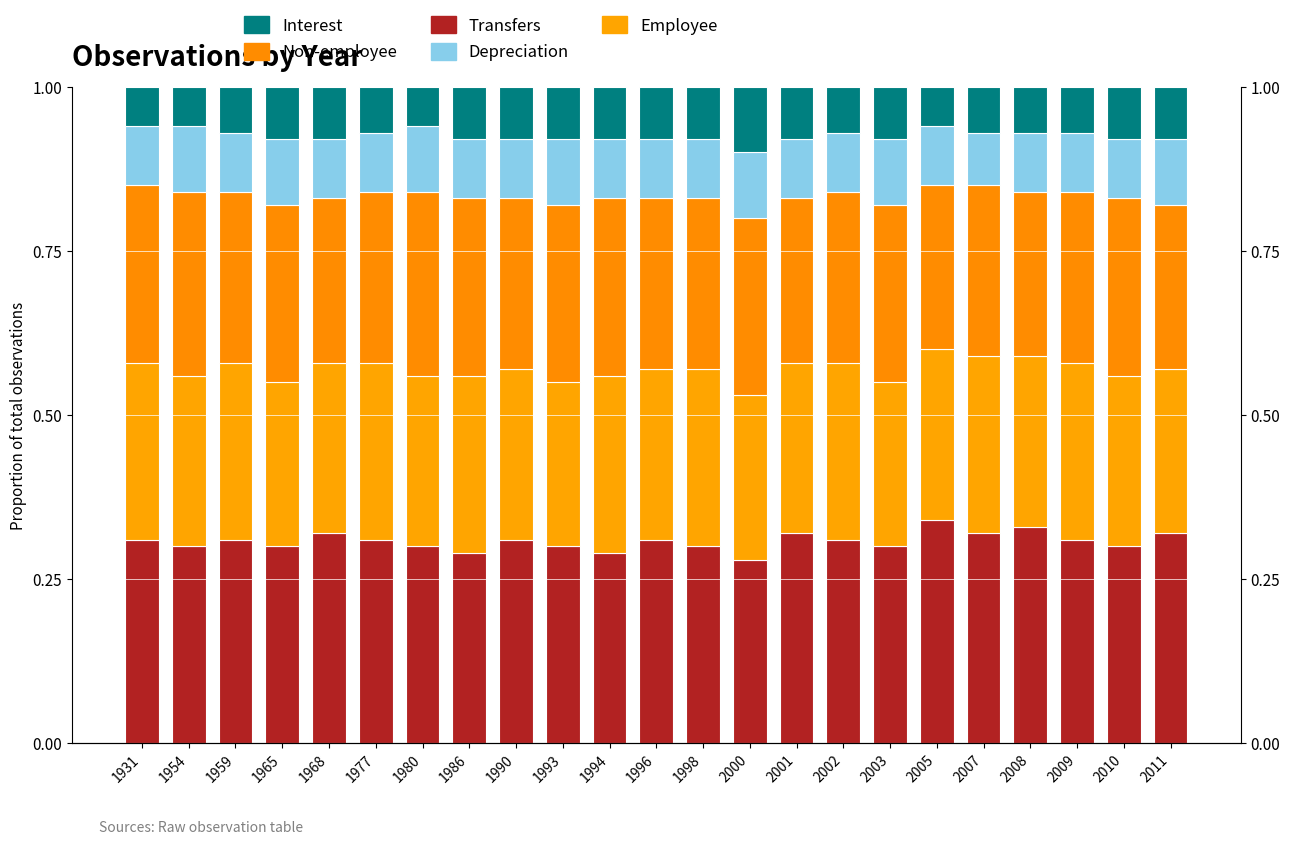

How many groups of bars are there?

23